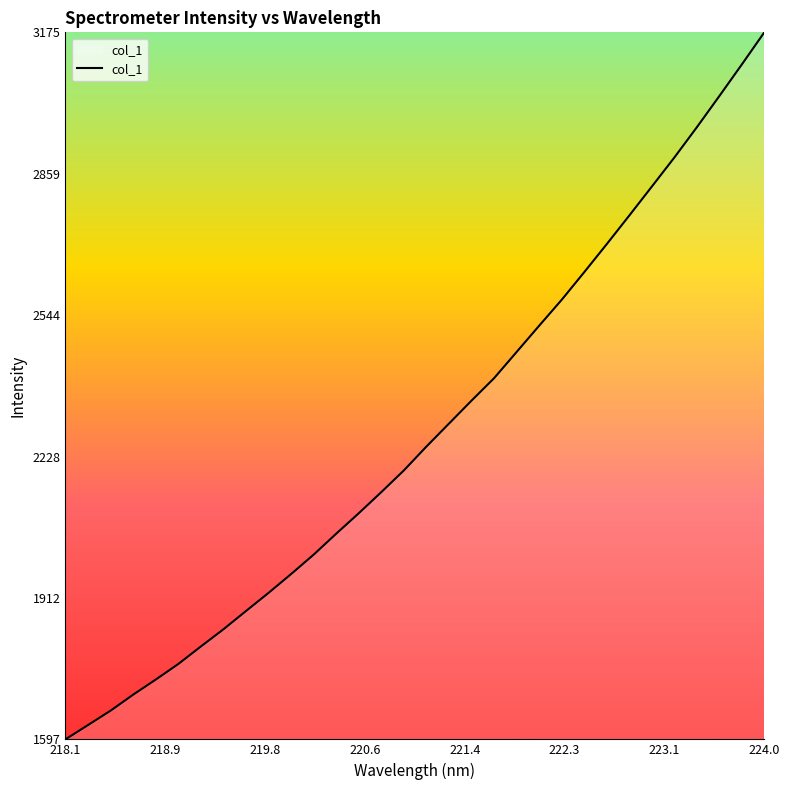

Does the chart display data point markers on the line(s)?

No